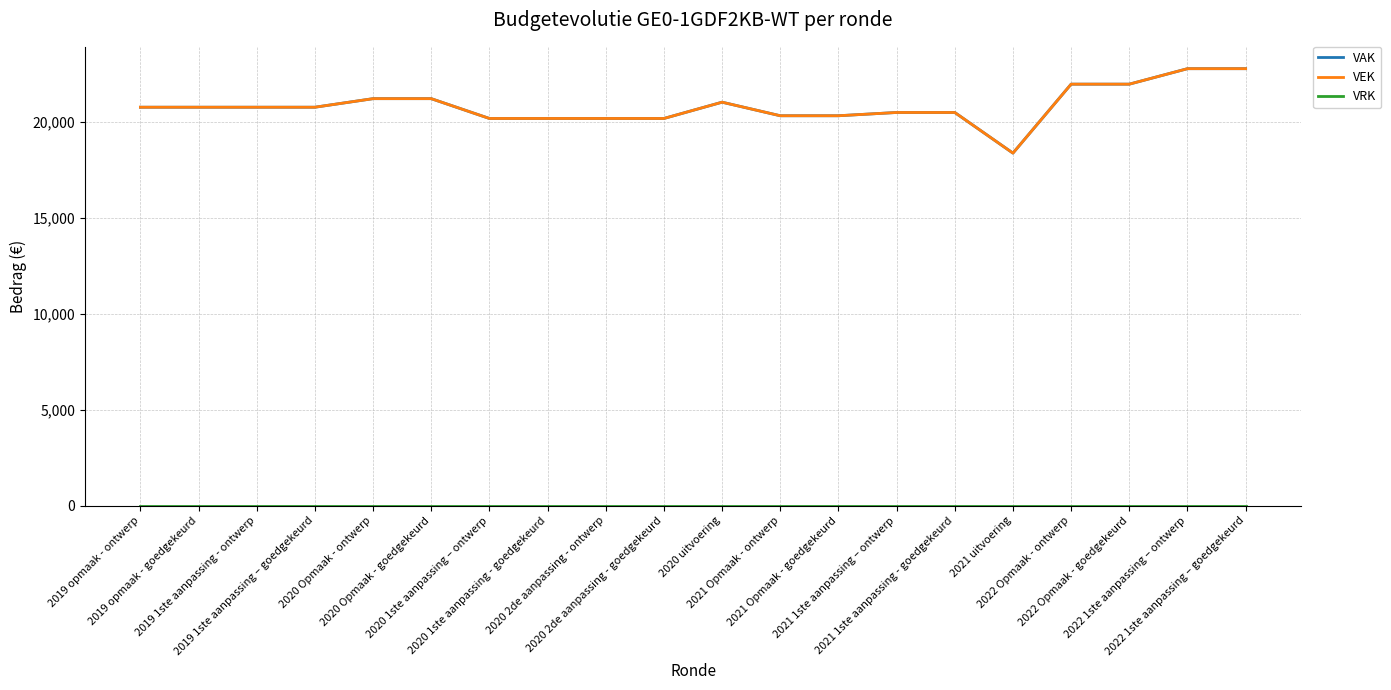

At which label does VAK first exceed 20752?

2020 Opmaak - ontwerp